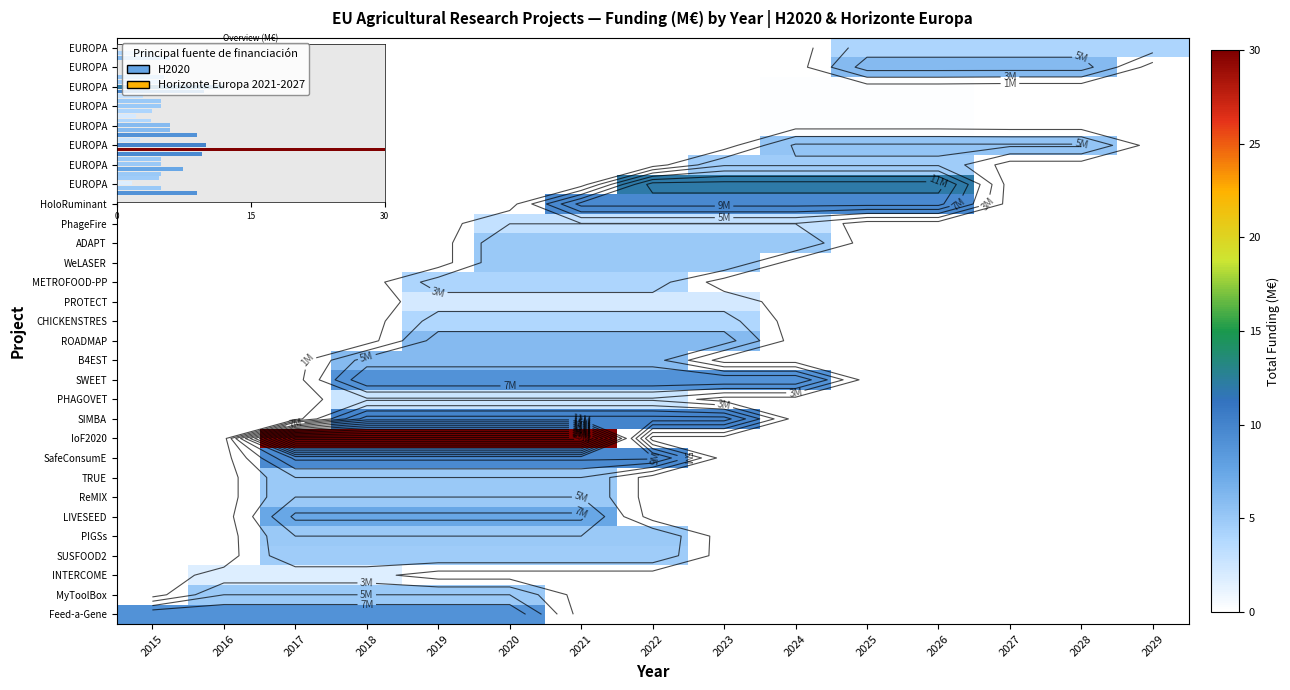

What is the total value across all series at 2026?

42.4